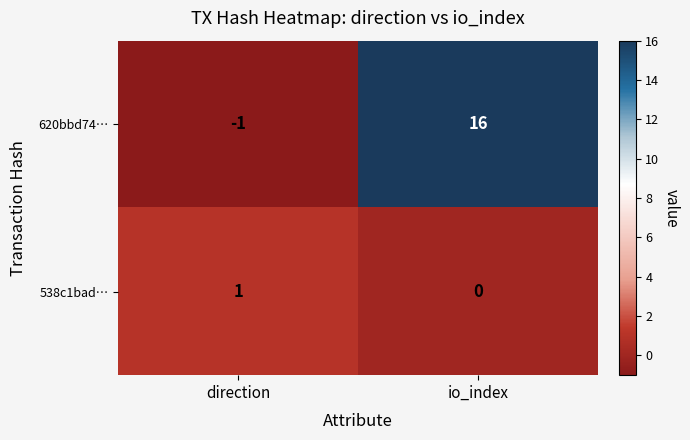

Where is 538c1bad… nearest to the value 0?

io_index